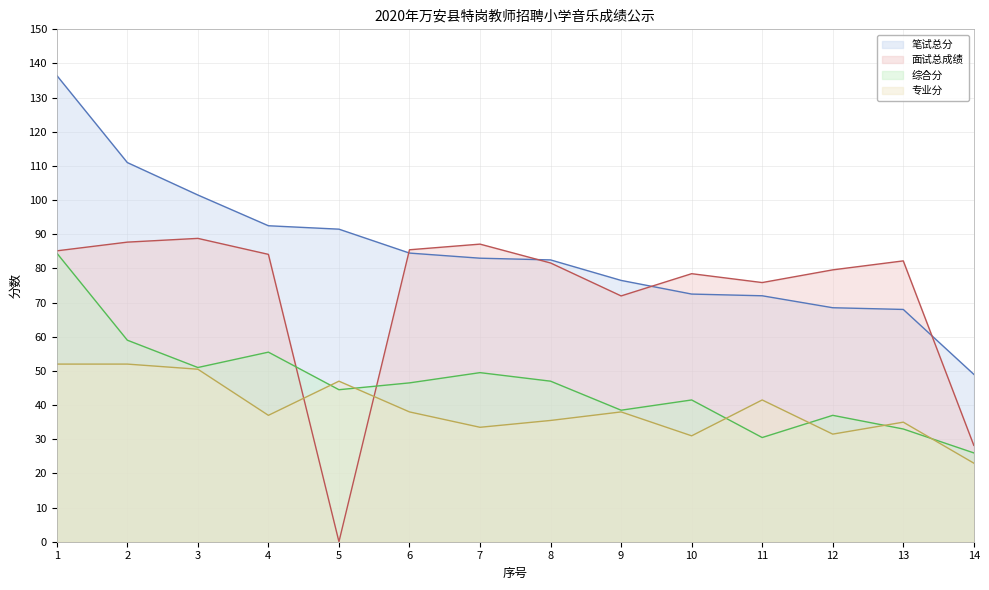

How many interior local peaks does the 综合分 series have?

4